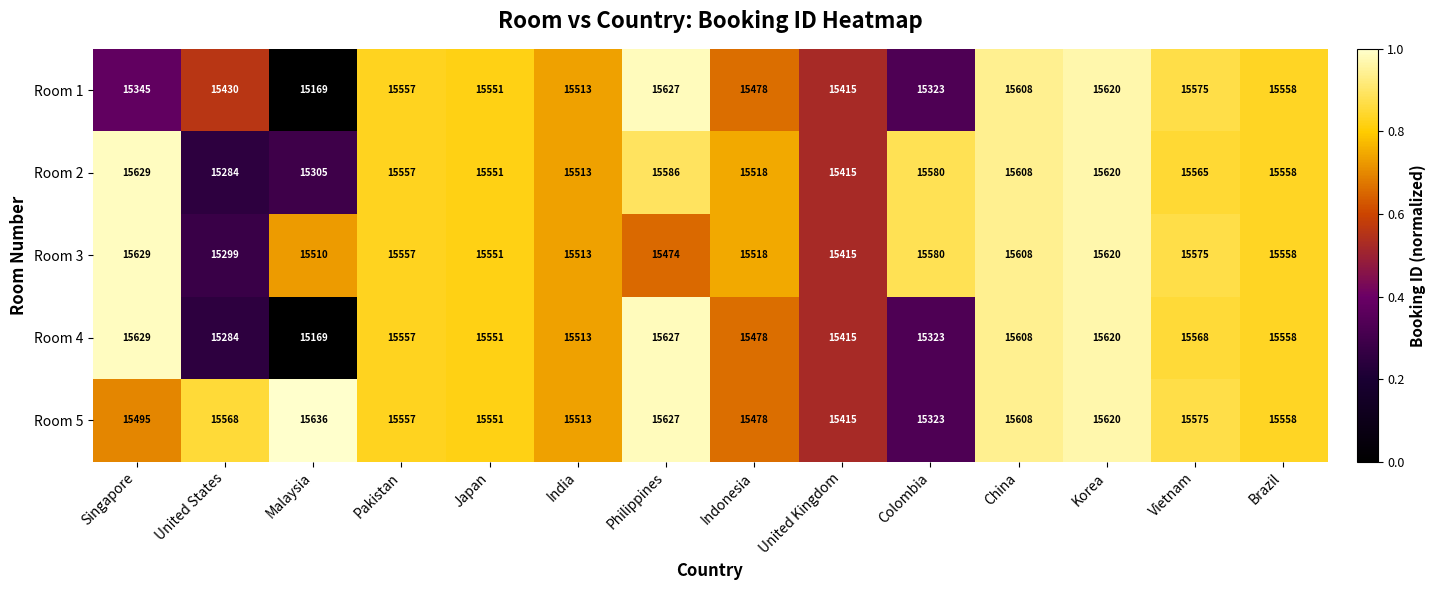

True or false: Room 1 has a value of 5794 at Vietnam.

False